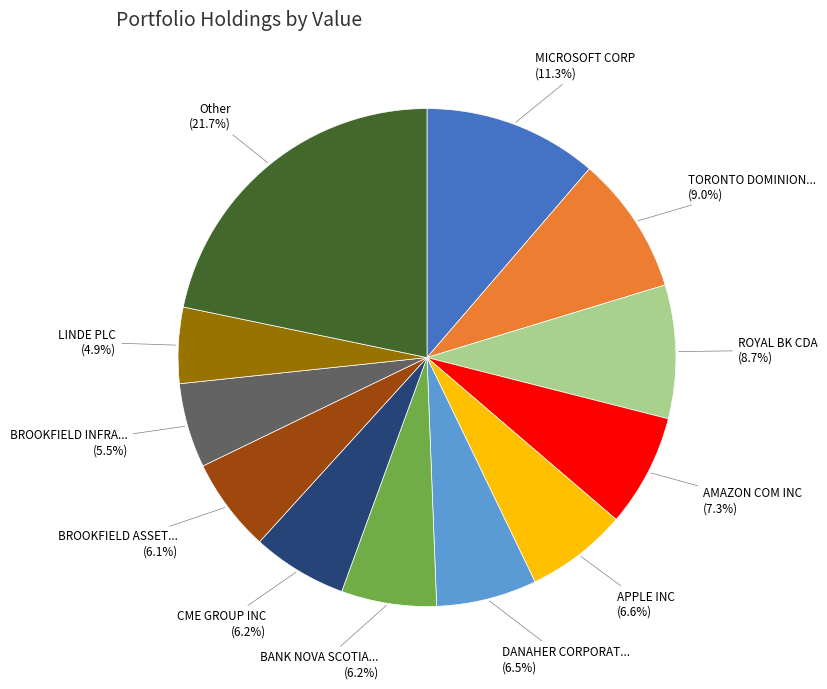

How many segments does this pie chart have?

12